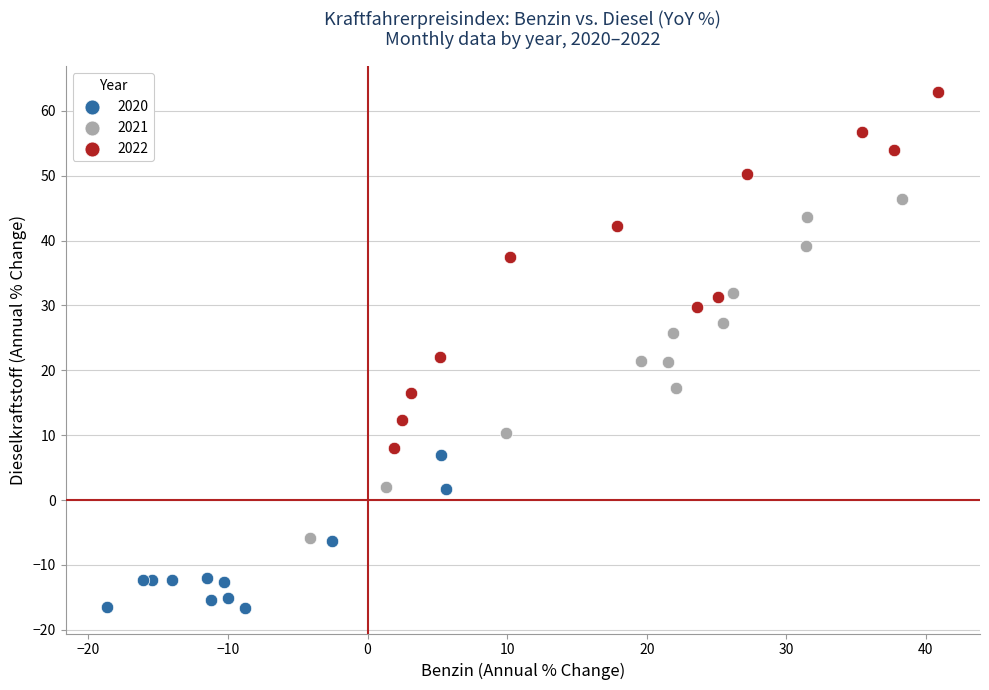

Which series reaches the minimum Y coordinate?

2020